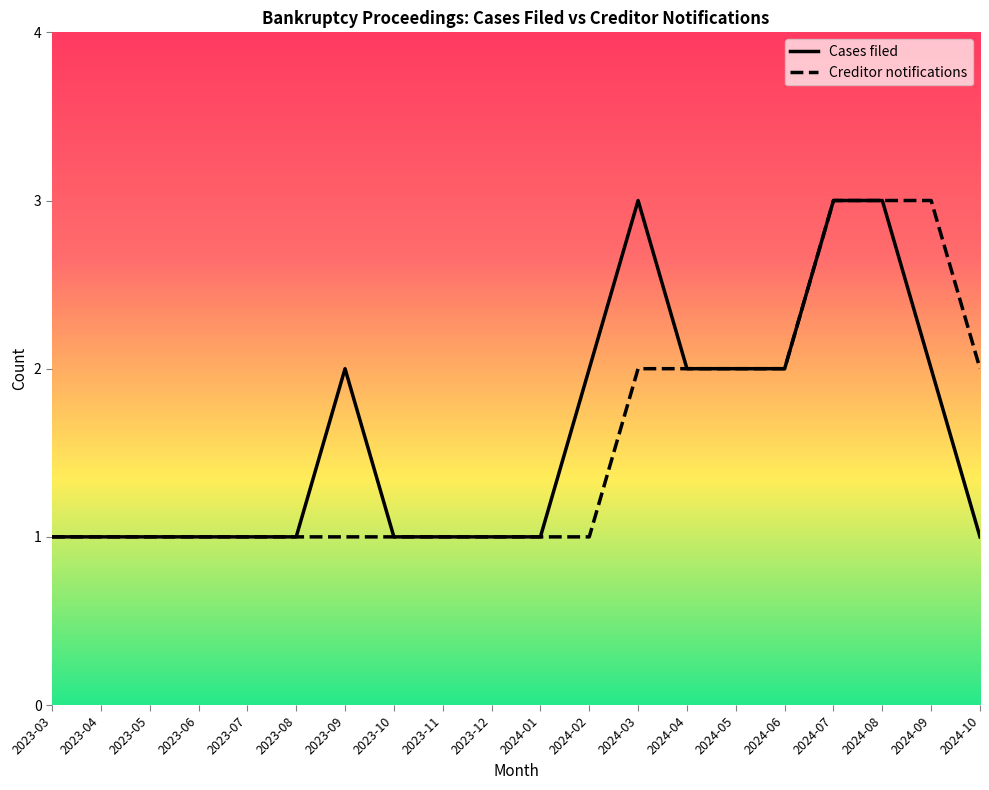

Between 2023-12 and 2024-10, which series saw the biggest shift?

Creditor notifications